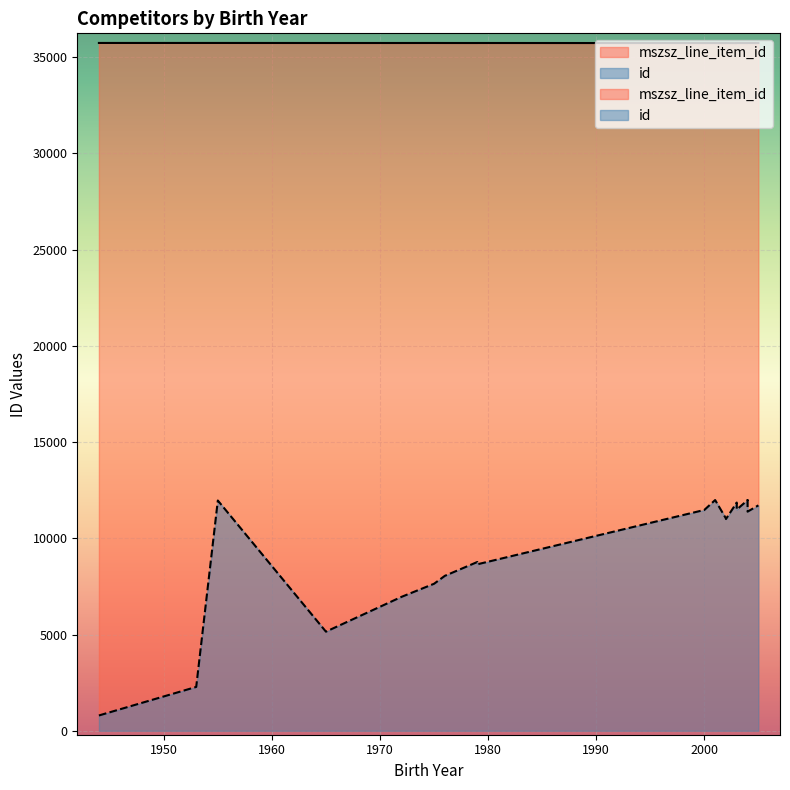

Reading left to right, what are all the values shown in this chart?

mszsz_line_item_id: 2003=35721	2003=35722	2002=35722	2004=35724	2004=35724	2000=35725	2001=35725	2005=35726	2004=35726	2002=35726	2003=35727	1979=35728	1972=35729	1979=35729	1965=35729	1976=35729	1975=35730	1944=35731	1955=35731	1953=35731
id: 2003=11856	2003=11492	2002=11026	2004=11980	2004=11979	2000=11471	2001=11986	2005=11710	2004=11384	2002=10999	2003=11492	1979=8767	1972=6959	1979=8648	1965=5149	1976=8049	1975=7637	1944=795	1955=11962	1953=2278